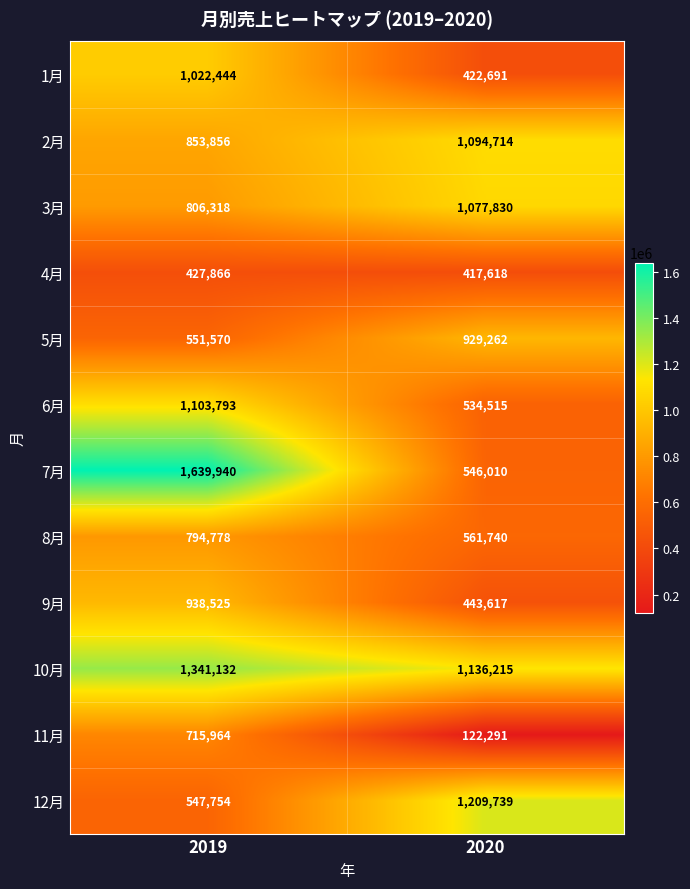

What value does the 12月 series have at 2020, to the nearest 100?

1209700